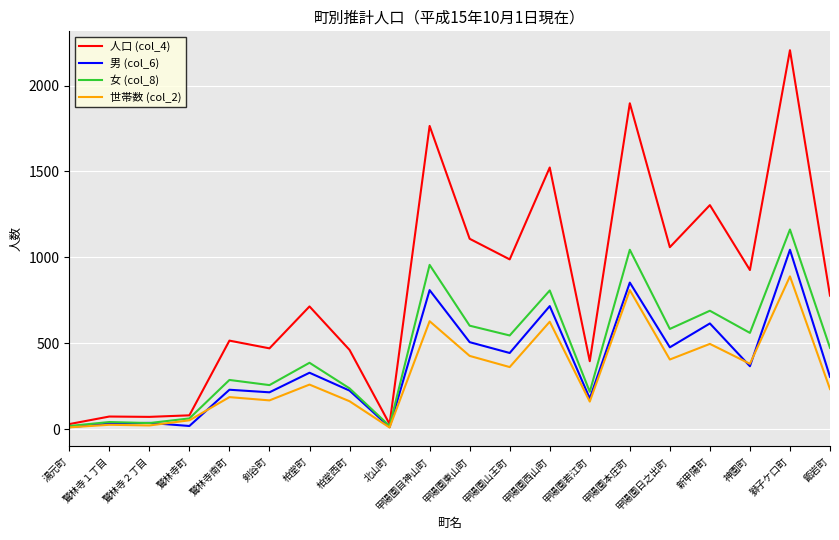

Which category has the highest value in the 女 (col_8) series?

獅子ケ口町